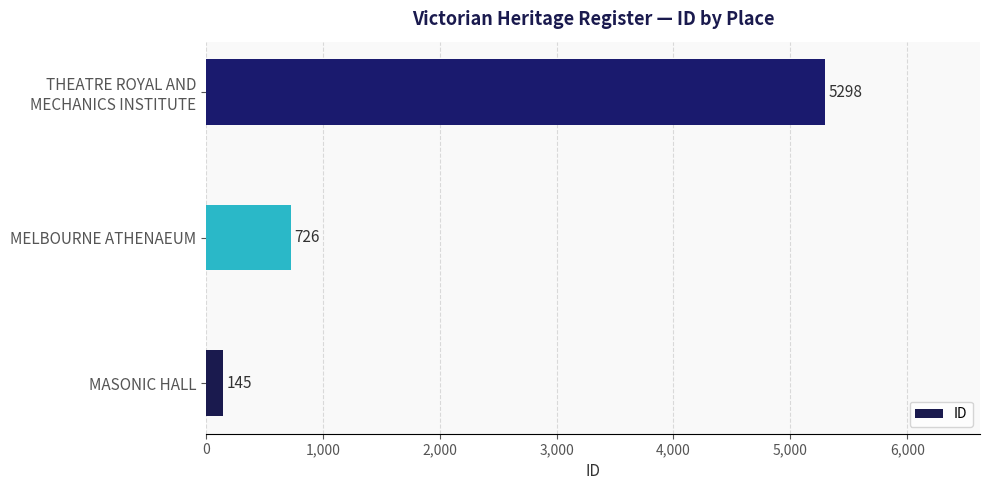

What is the approximate value at MASONIC HALL?

145